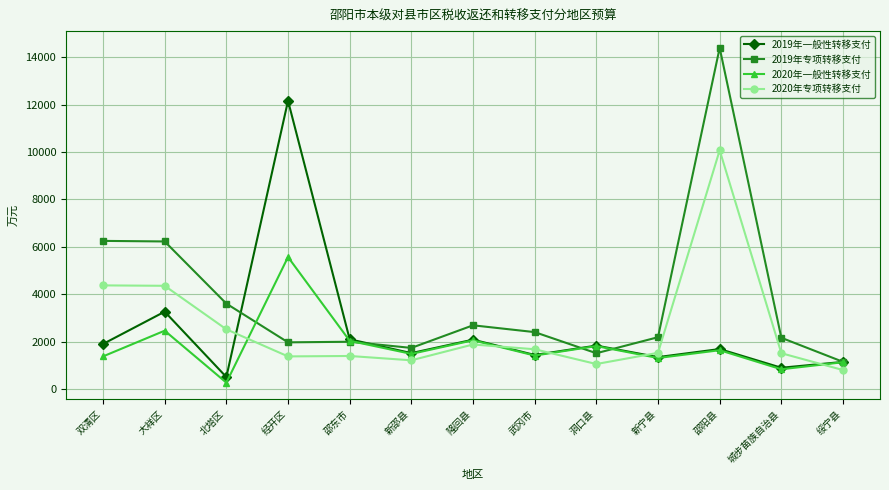

What is the maximum value for 2020年专项转移支付?

10071.6